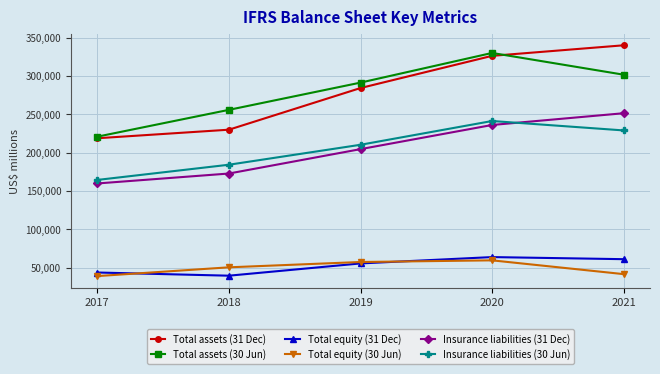

True or false: Total assets (30 Jun) has a value of 306618 at 2017.

False